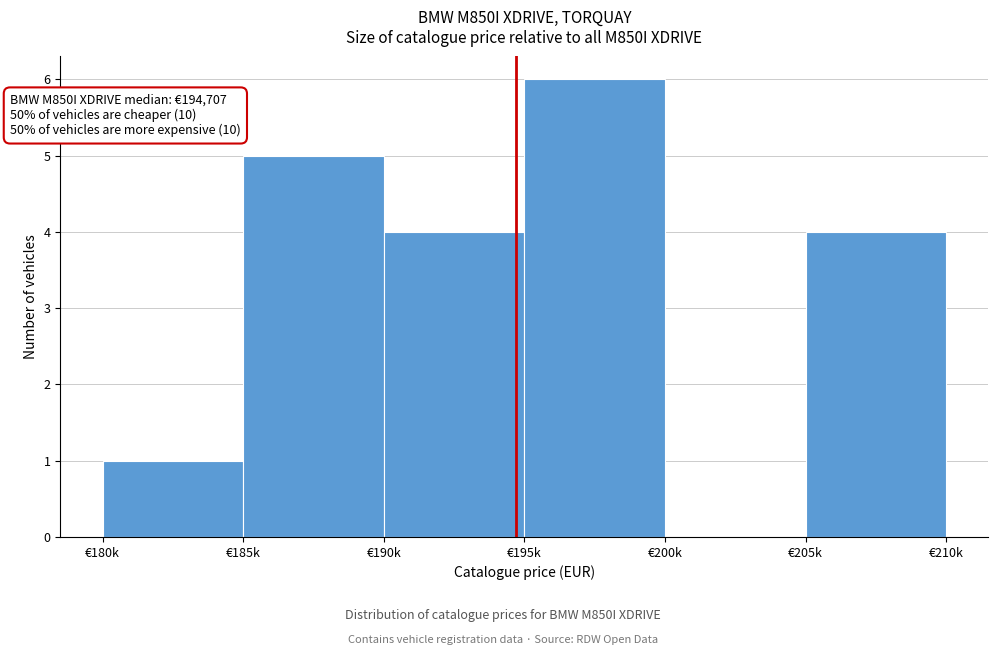

Reading right to left, extract all data points from this chart.

€205k=4	€200k=0	€195k=6	€190k=4	€185k=5	€180k=1